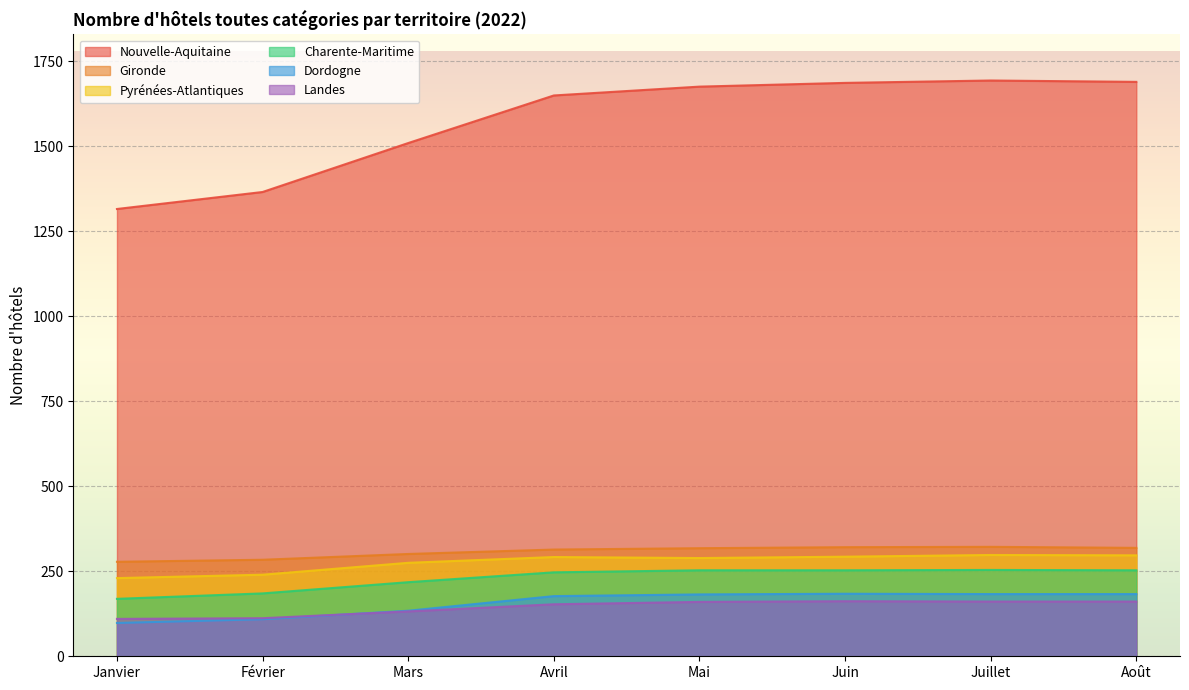

Rank the series by their maximum value, from lowest to highest.

Landes, Dordogne, Charente-Maritime, Pyrénées-Atlantiques, Gironde, Nouvelle-Aquitaine